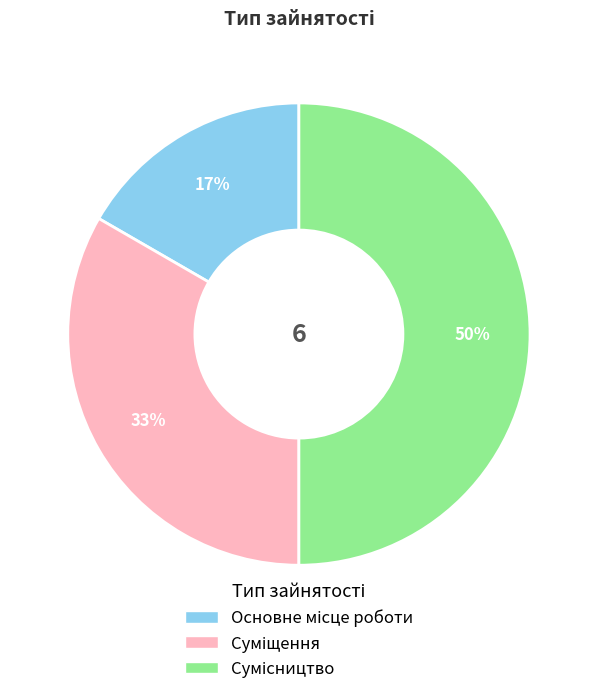

How many slices are in this pie chart?

3